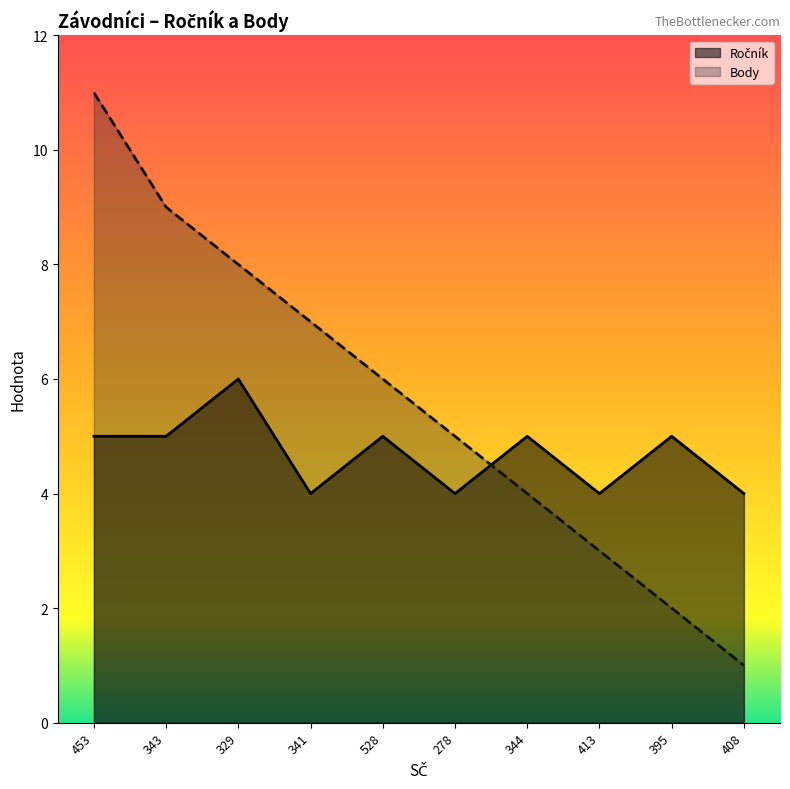

What is the total value across all series at 408?

5